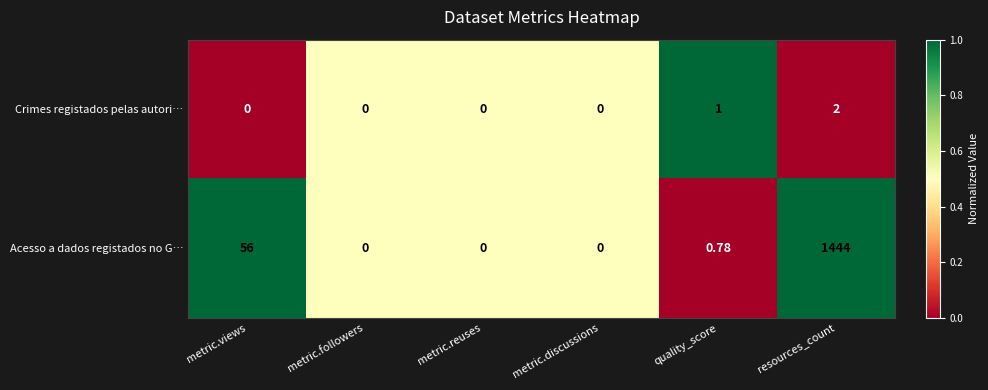

What is the total value across all series at metric.views?

56.0